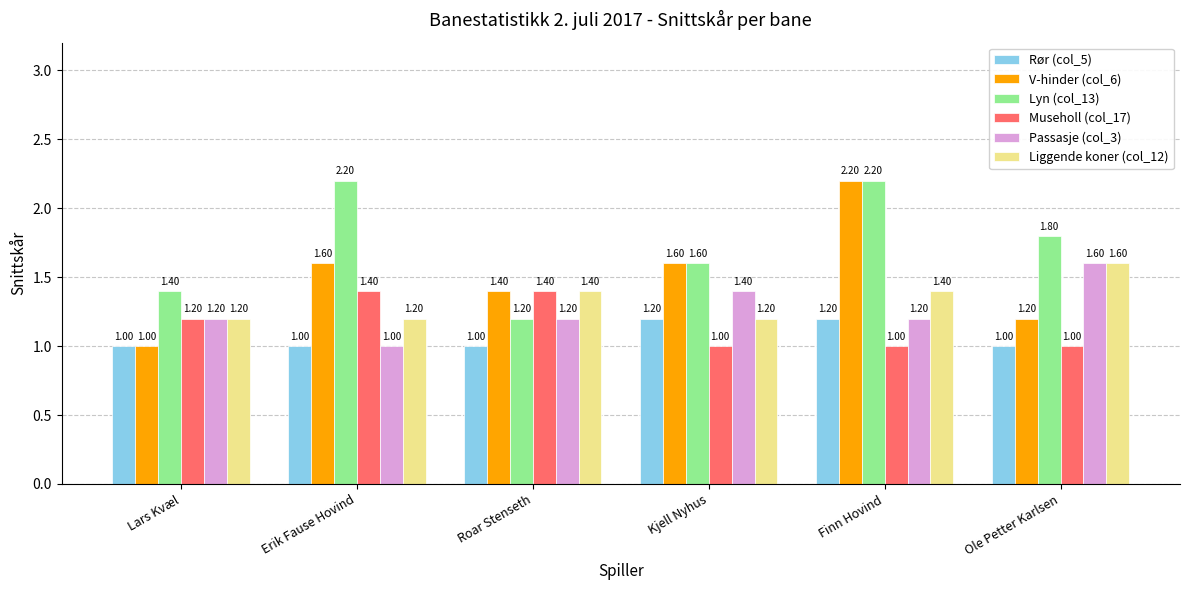

What is the minimum value shown in the chart?

1.0